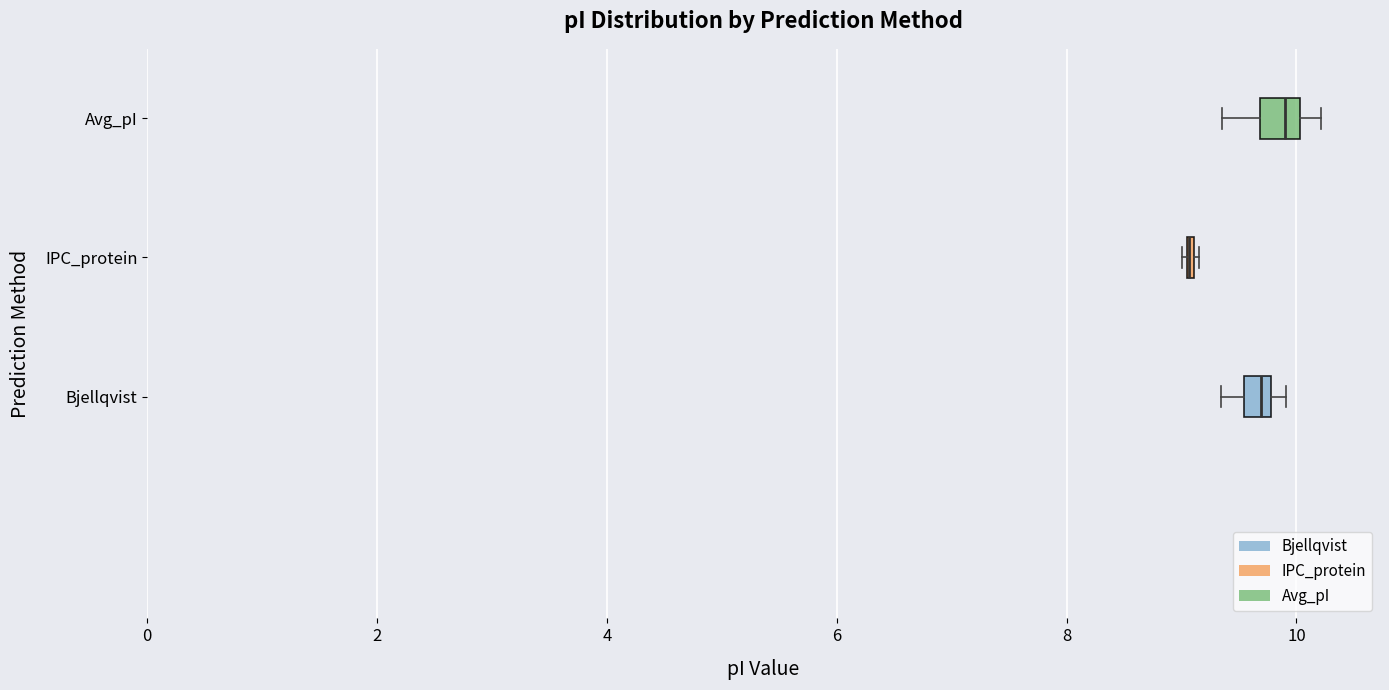

Where does the left whisker of the box for Avg_pI end on the x-axis? The values are not printed on the chart, so give them approximately, as read against the axis.

9.4